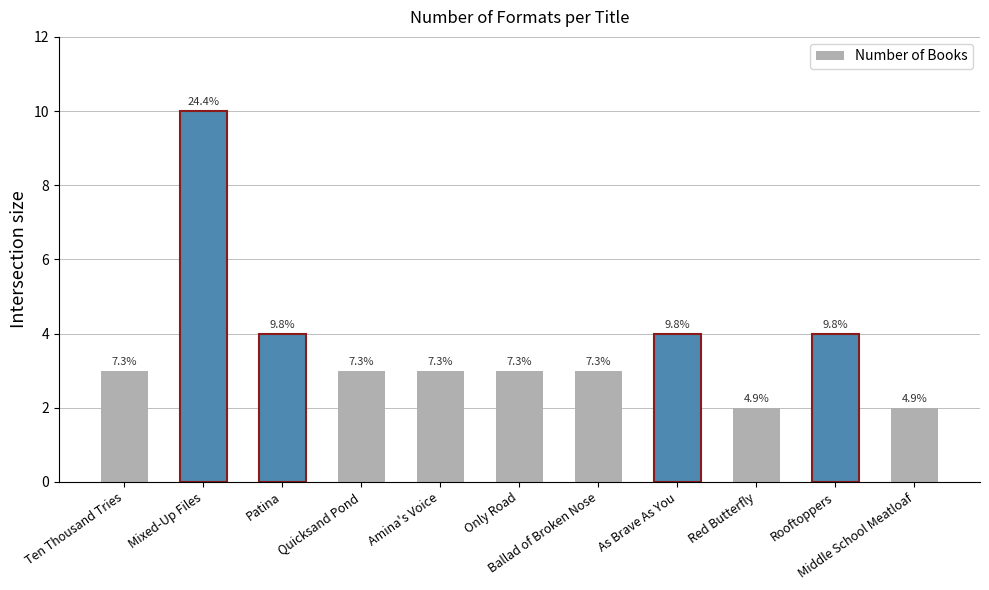

Does the chart contain any negative values?

No